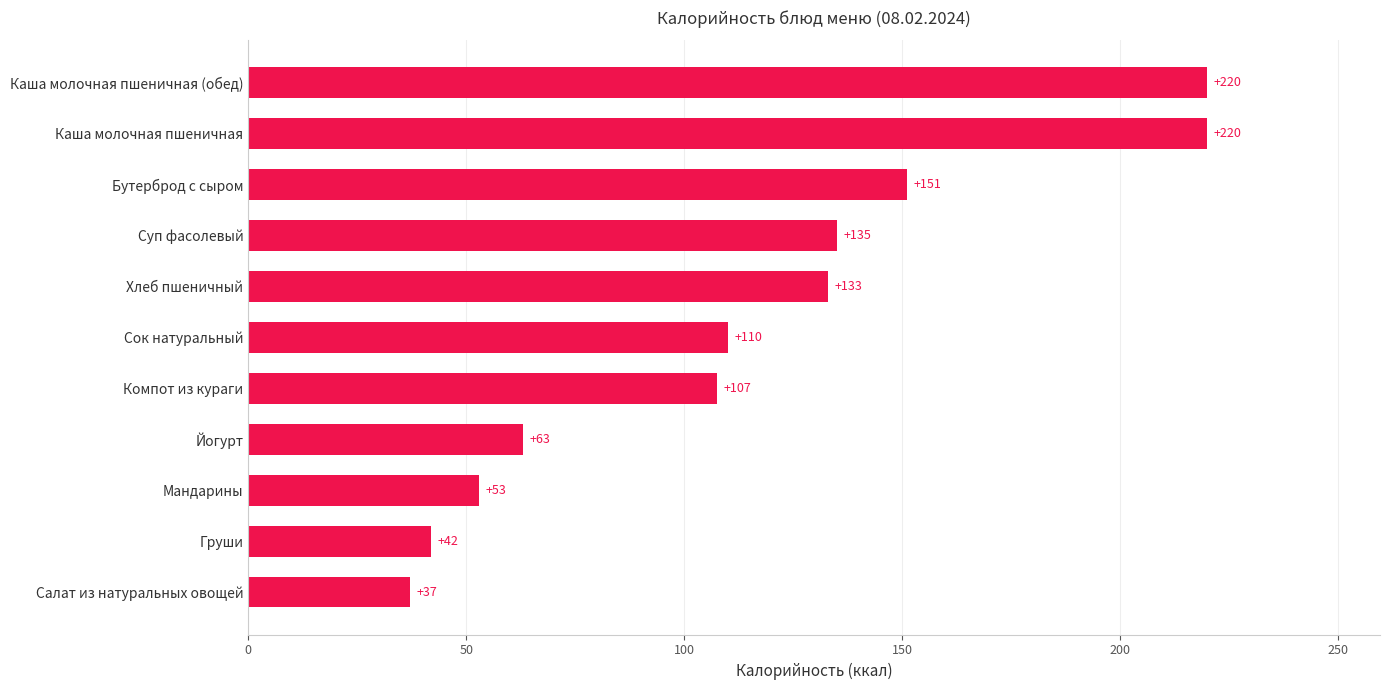

The chart shows a value of 23.2 at Сок натуральный. True or false?

False